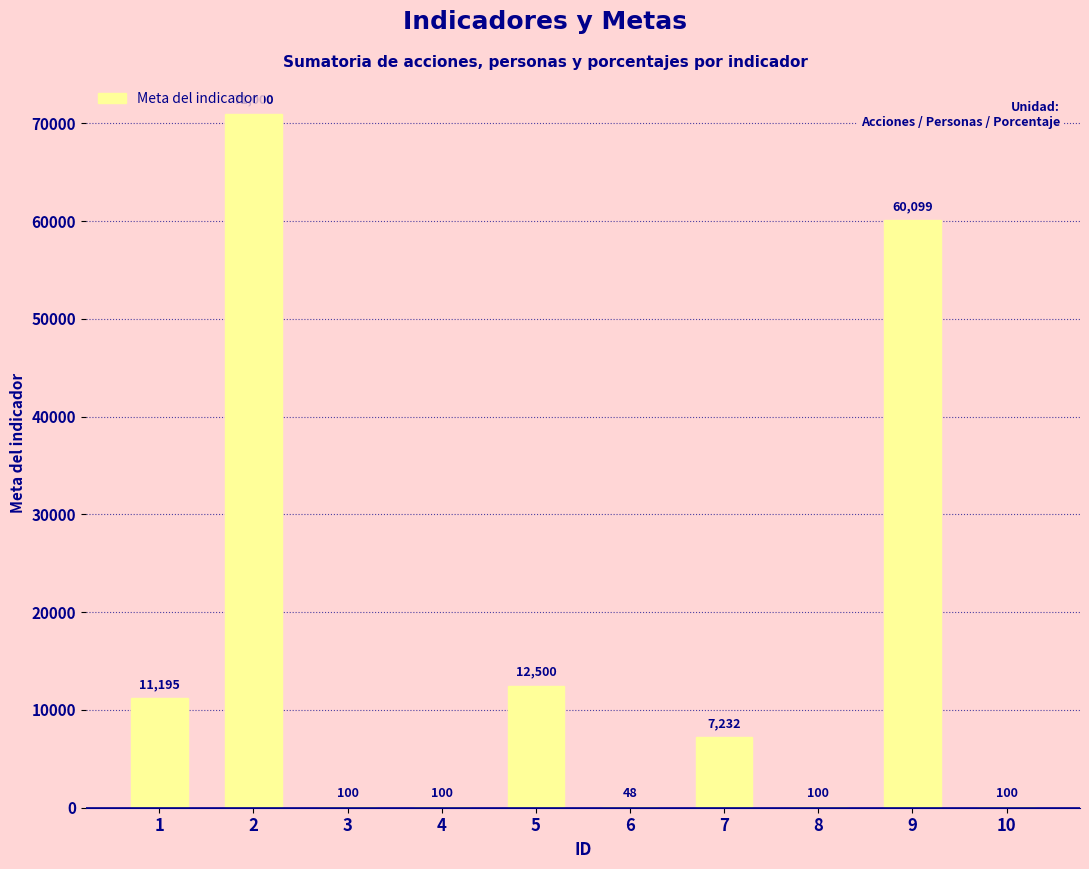

Read the value at 5, to the nearest 100.

12500